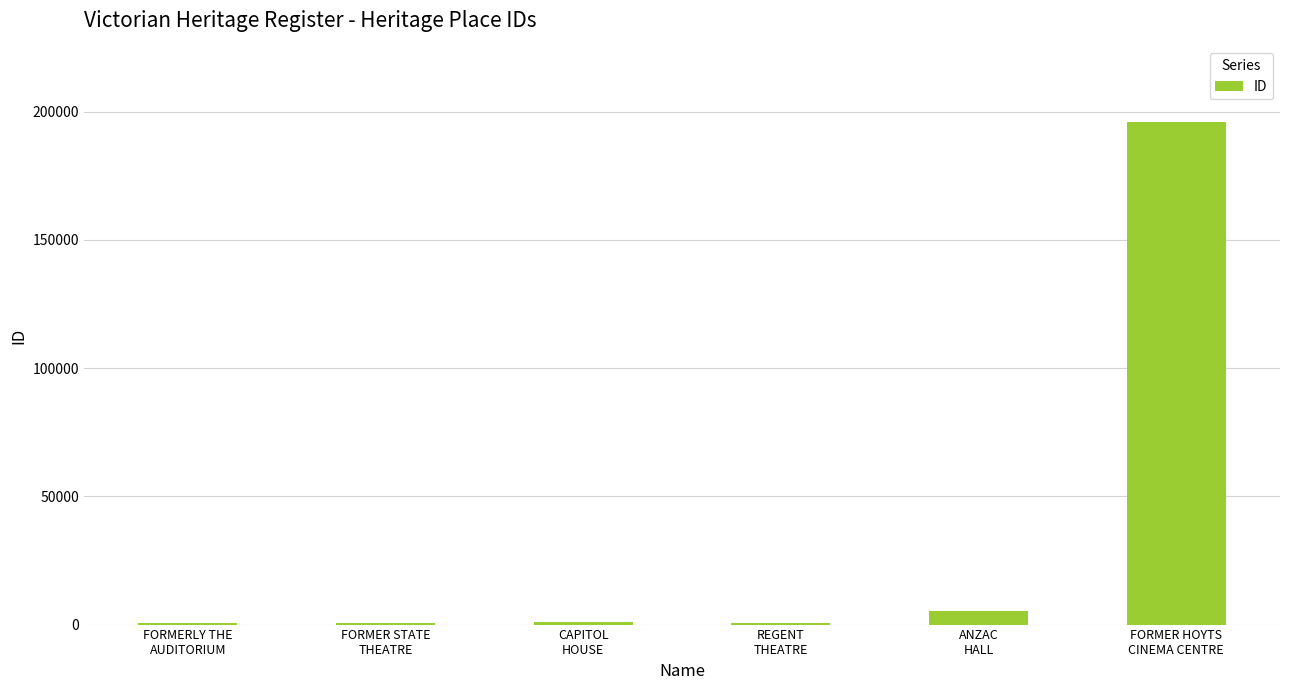

The chart shows a value of 818 at CAPITOL
HOUSE. True or false?

True